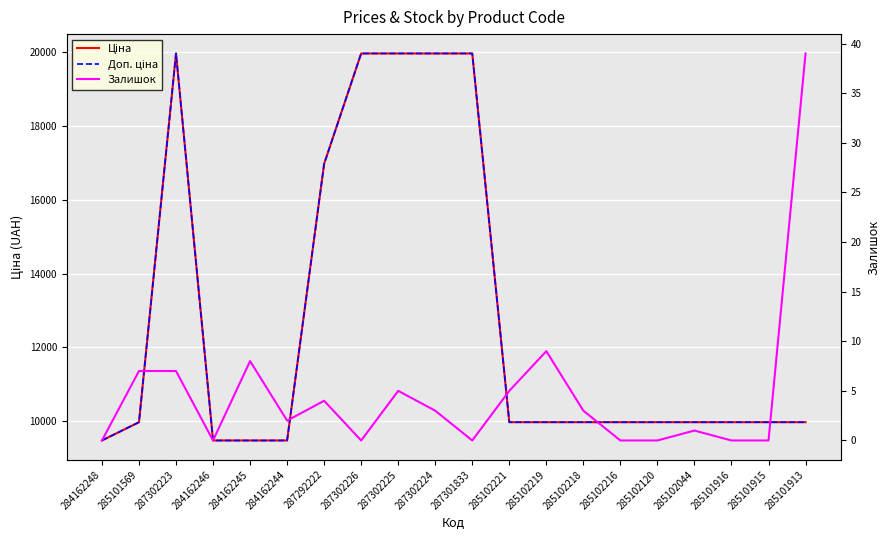

At 287302224, list the series in order from smallest to largest.

Залишок, Ціна, Доп. ціна